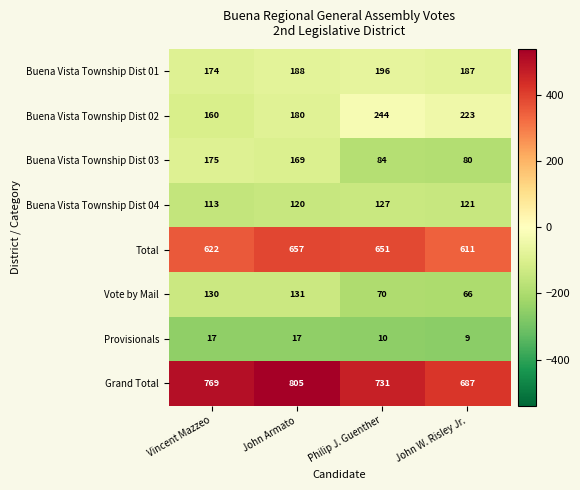

What value does the Total series have at Vincent Mazzeo?

622